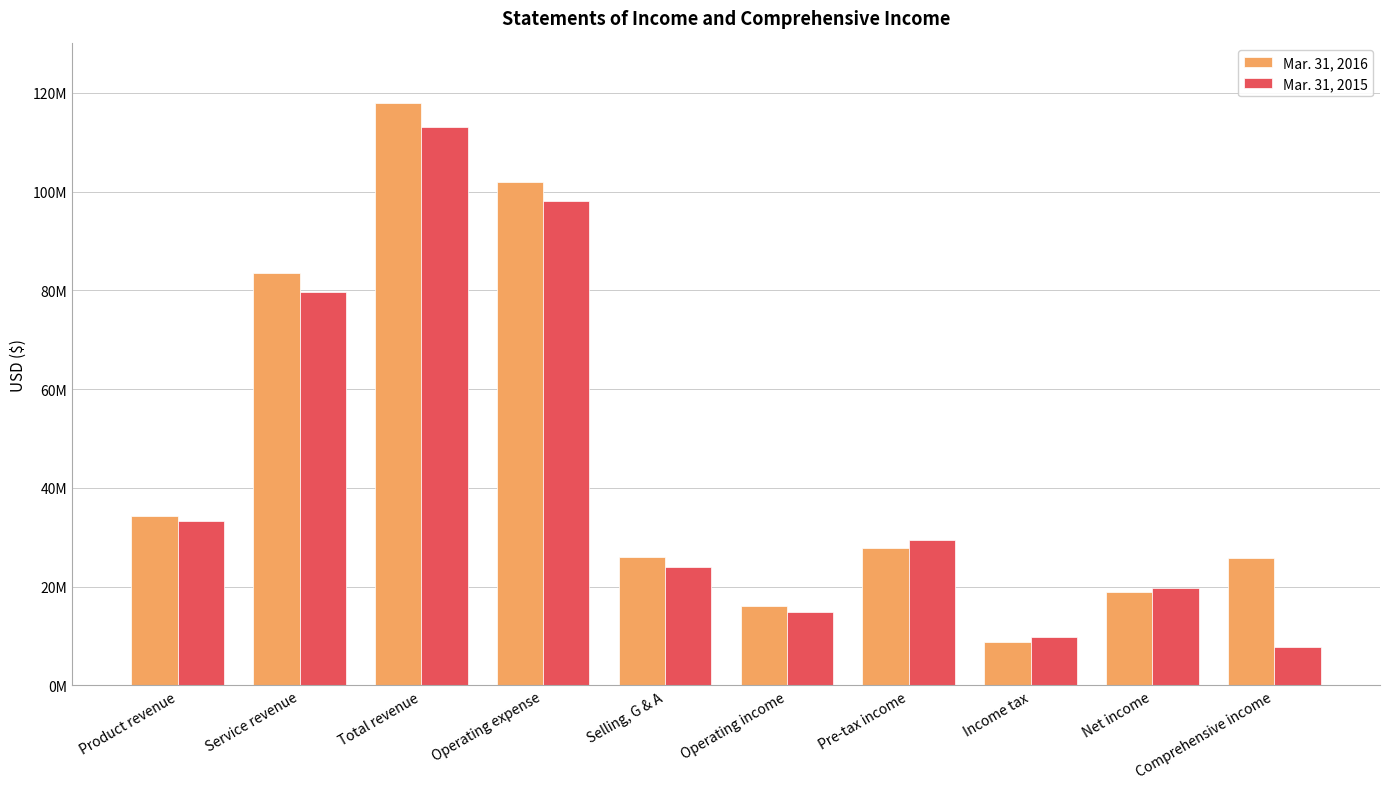

Rank the series by their maximum value, from highest to lowest.

Mar. 31, 2016, Mar. 31, 2015